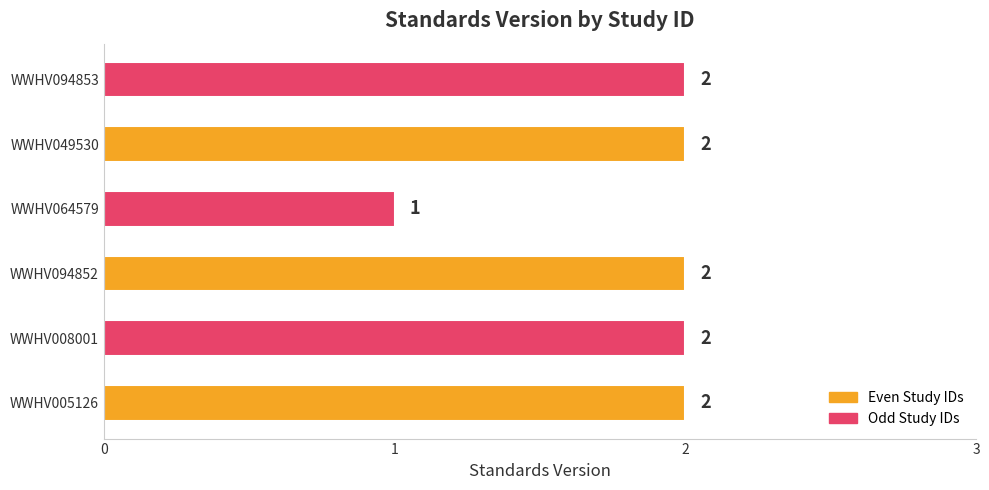

What is the greatest value displayed?

2